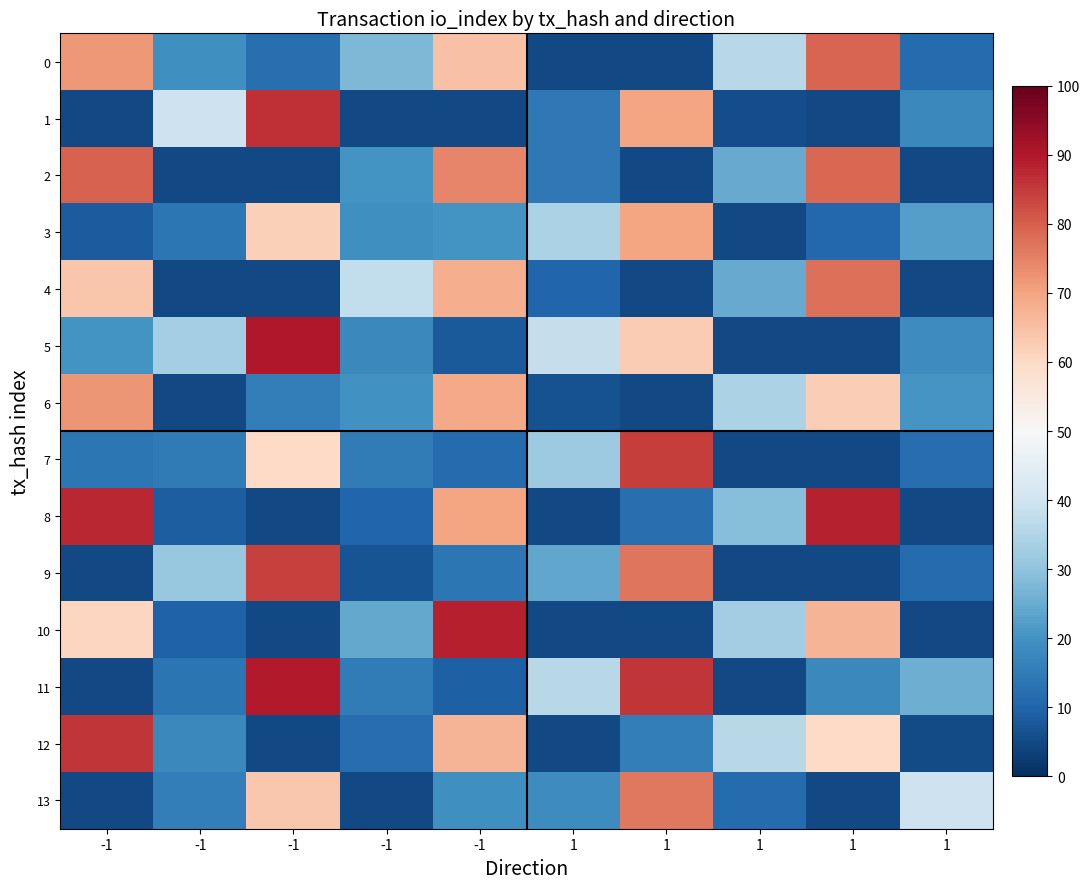

Between 1 and -1, which is larger?

1